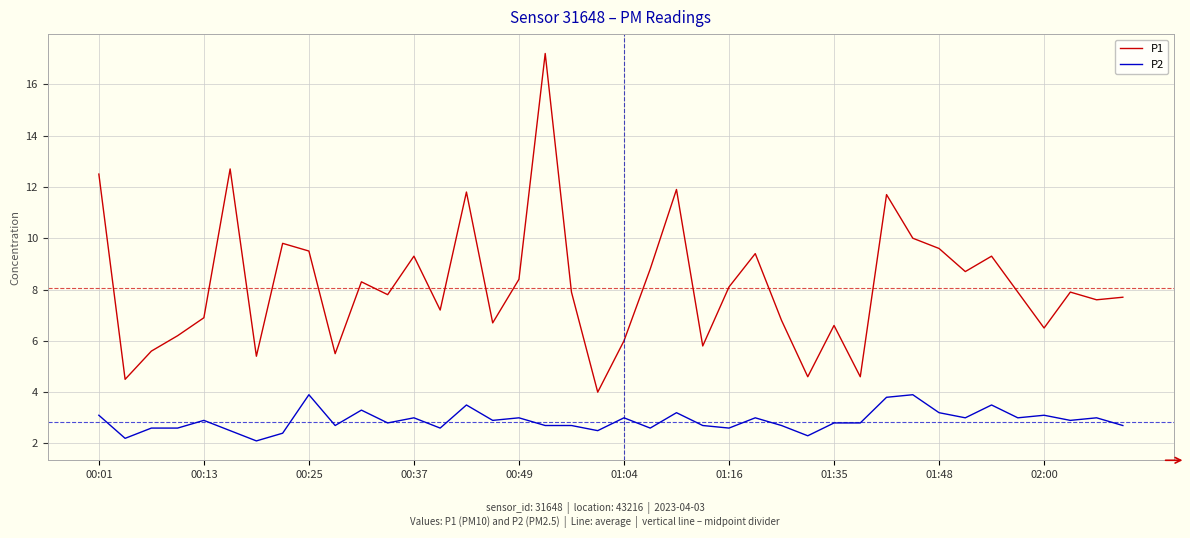

What is the greatest value displayed?

17.2